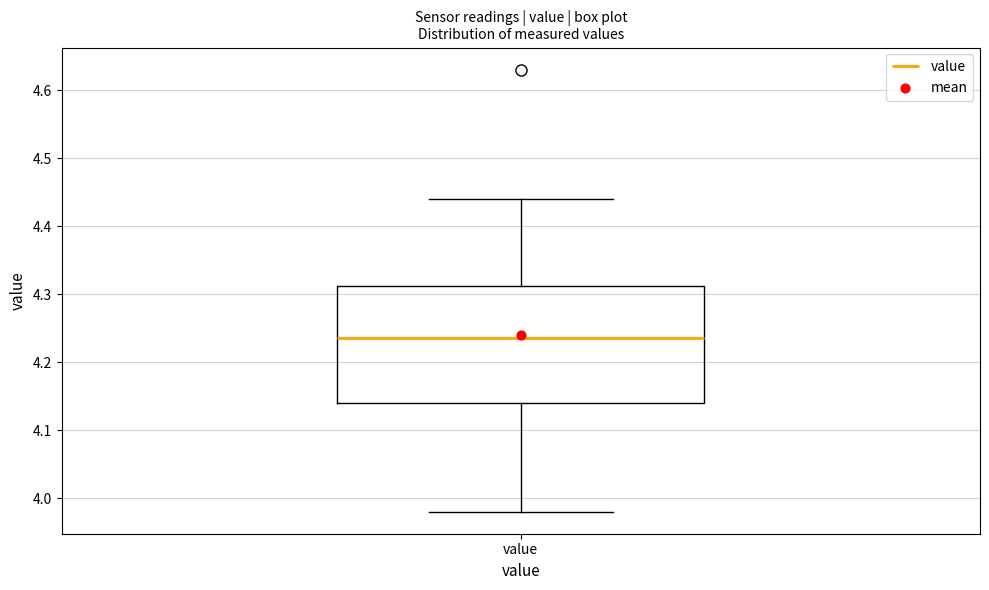

Read this box plot against the y-axis: the position of the median line, the range covered by the box, and the ends of both whiskers. The values are not printed on the chart, so give them approximately, as read against the axis.

median 4.24, box 4.14 to 4.31, whiskers 3.98 to 4.44